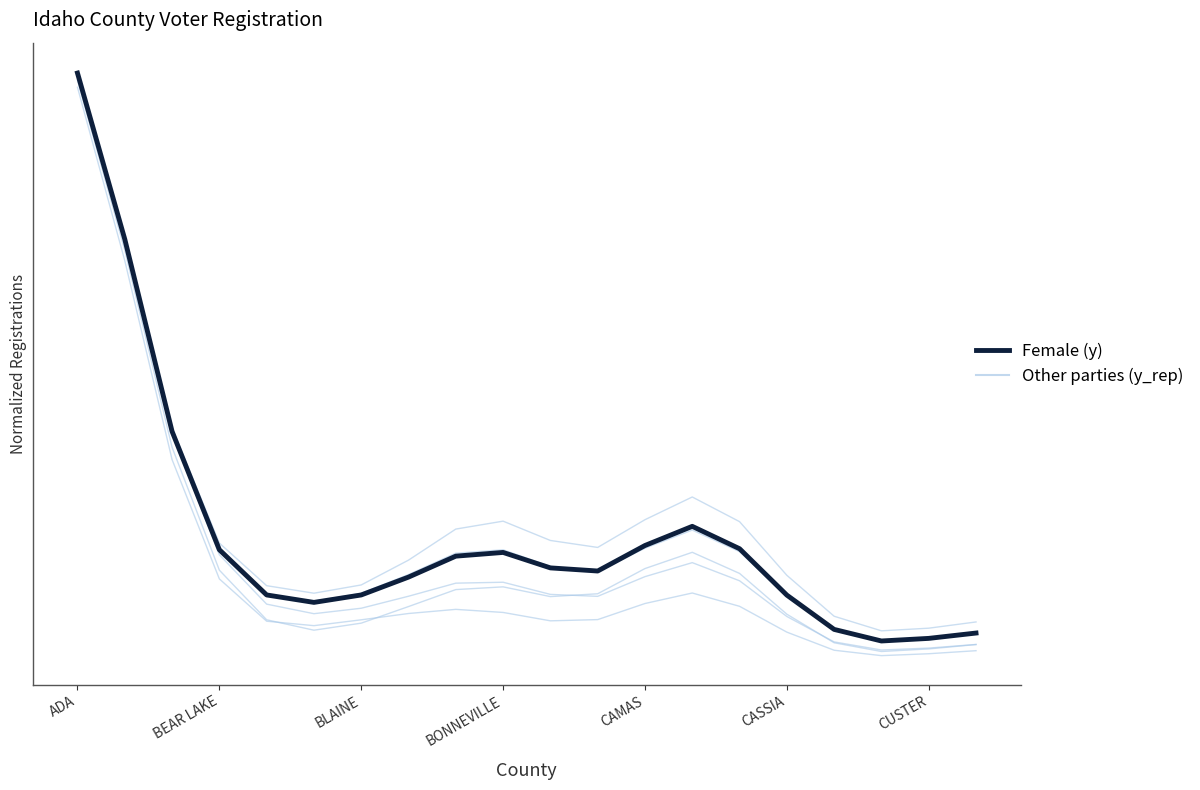

Does the chart display data point markers on the line(s)?

No